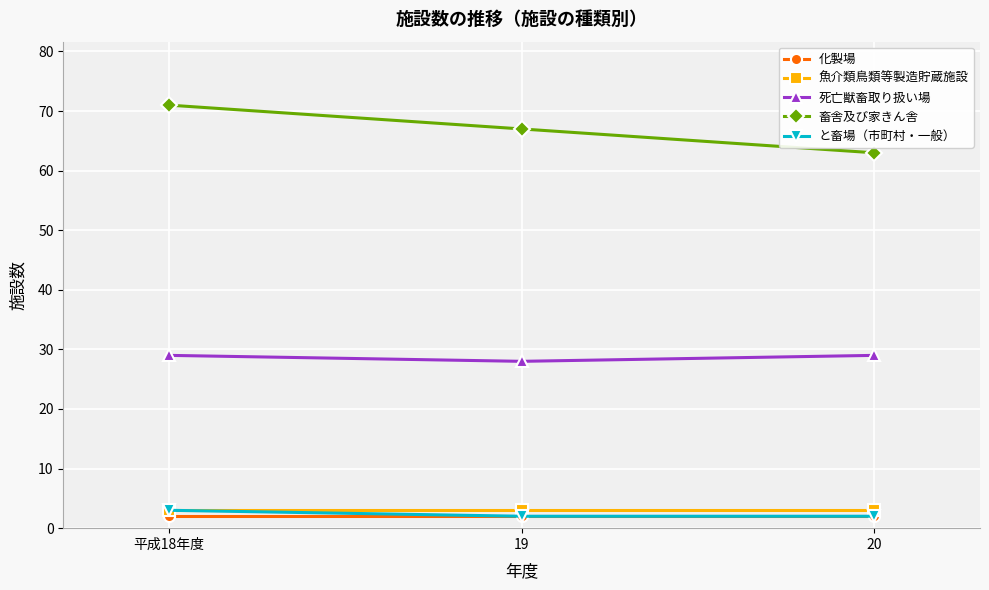

Which series changed the most between 19 and 20?

畜舎及び家きん舎